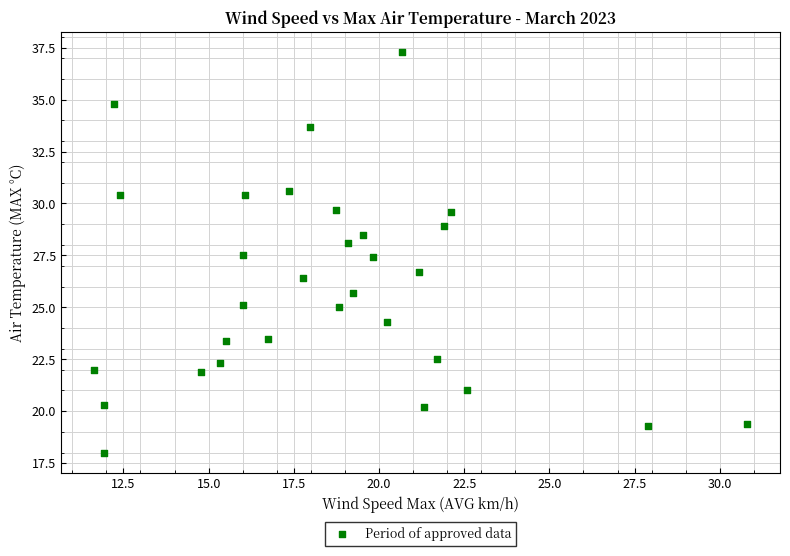

What is the range of X values (max minus min)?

19.2